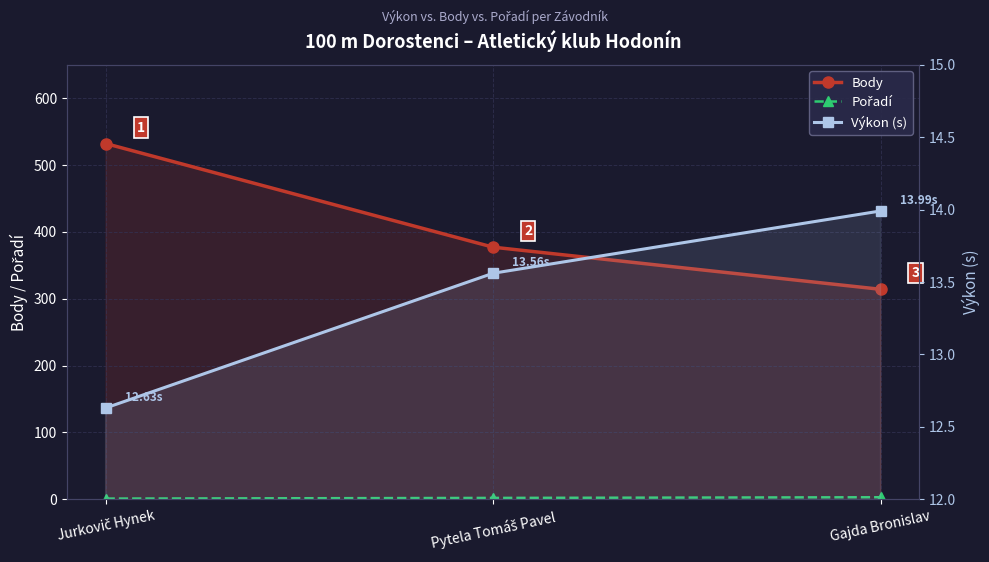

What is the label of the 2nd point from the right?

Pytela Tomáš Pavel